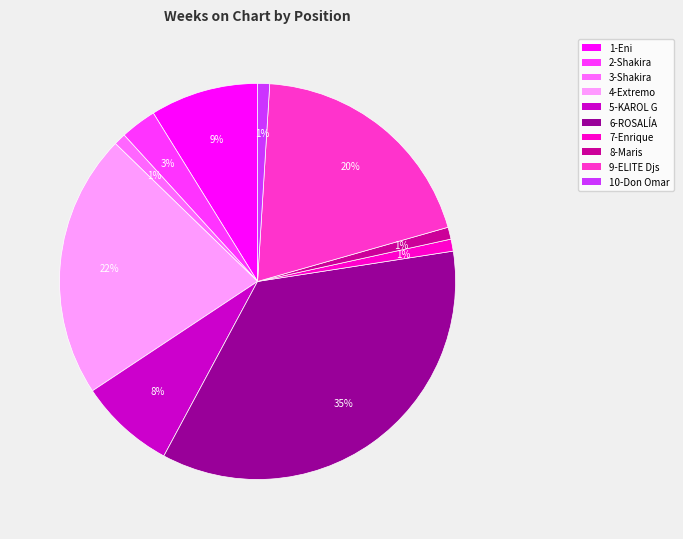

True or false: 9-ELITE Djs accounts for 20% of the total.

True